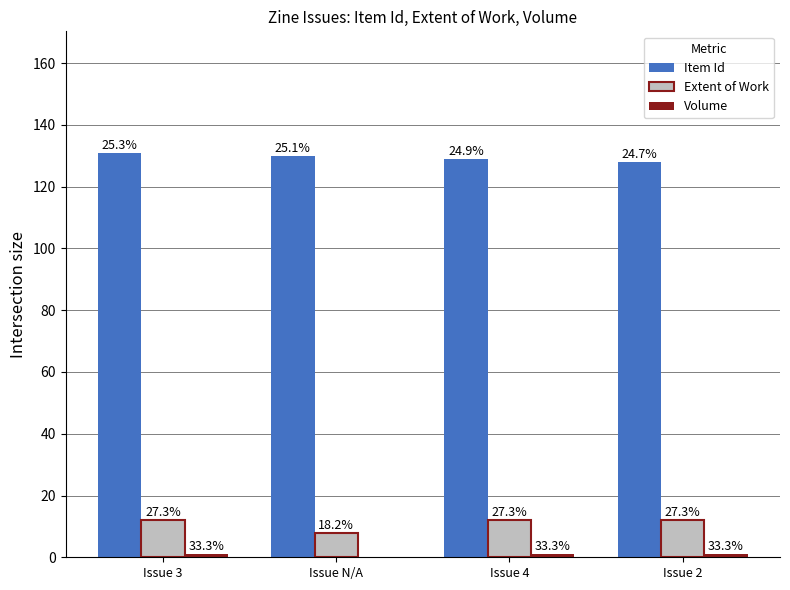

Reading left to right, transcribe all the data shown in this chart.

Item Id: 131	130	129	128
Extent of Work: 12	8	12	12
Volume: 1	0	1	1